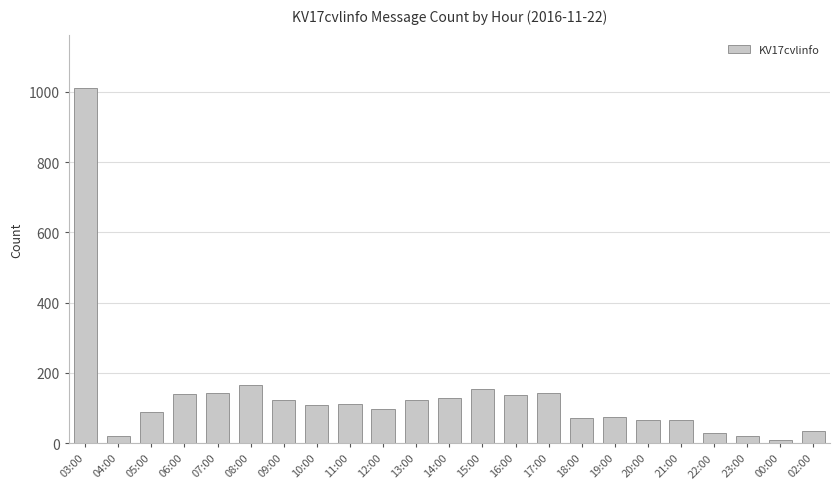

Is it true that the value at 06:00 is 140?

True